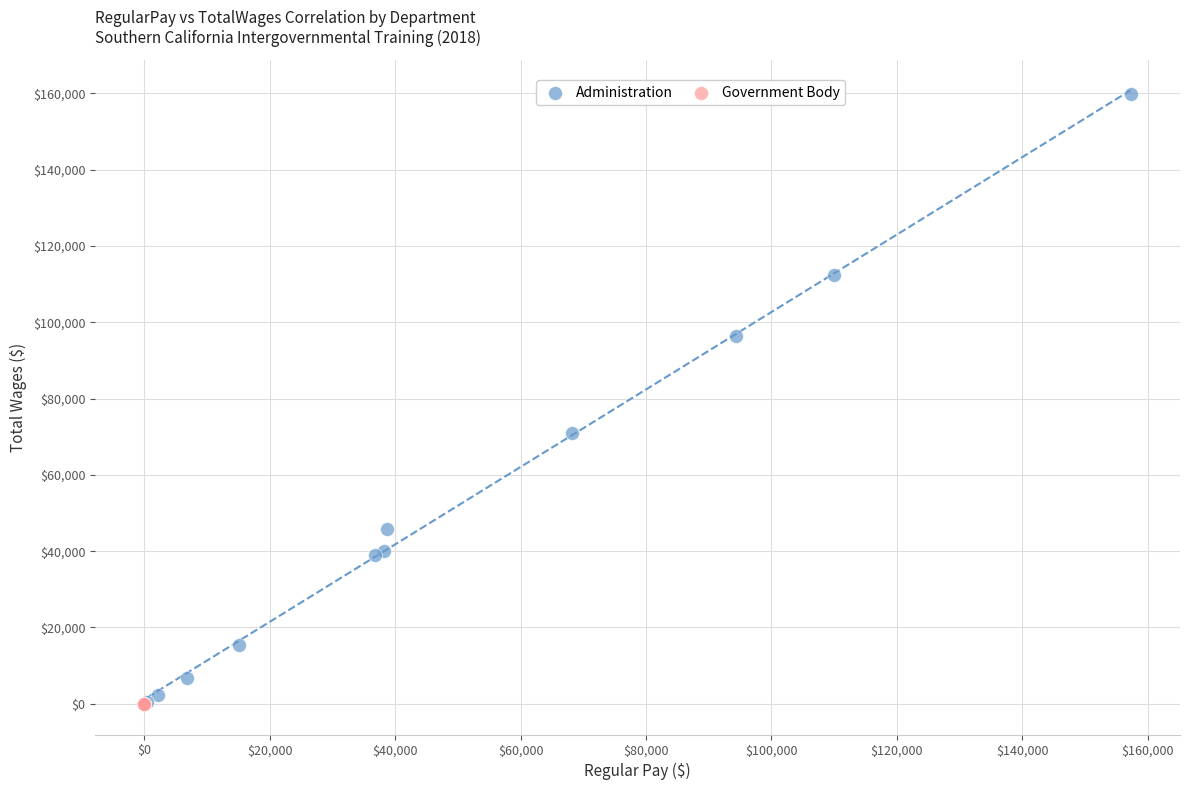

Which series contains the highest Y value?

Administration